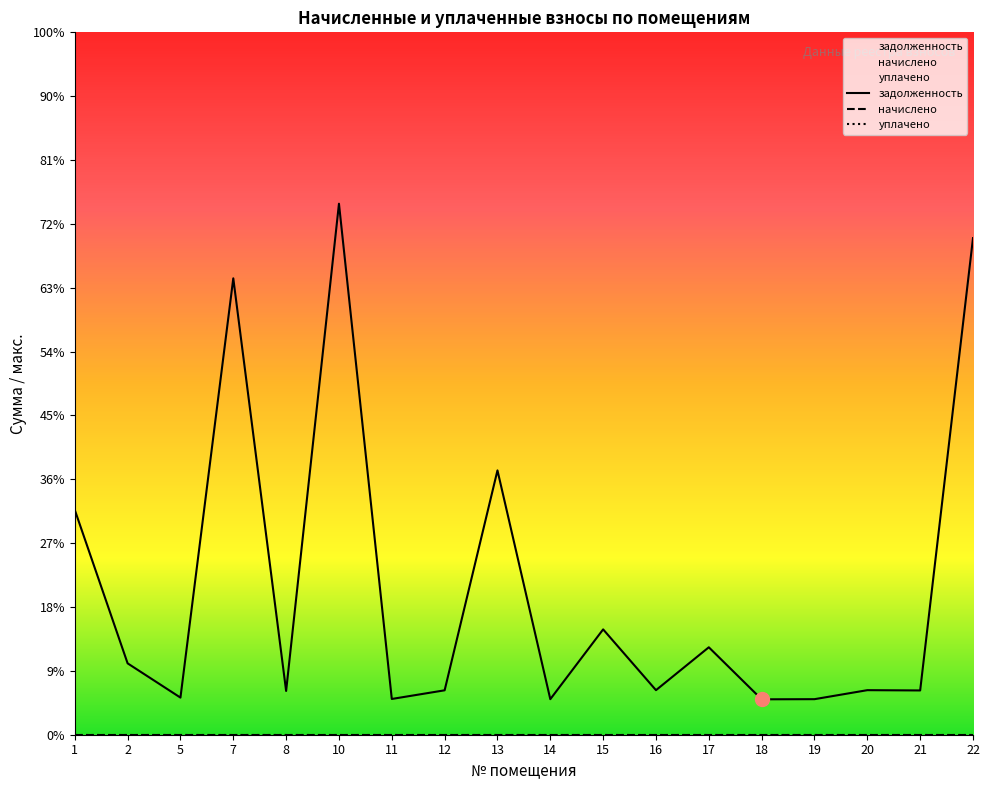

Between 1 and 2, which series saw the biggest shift?

задолженность